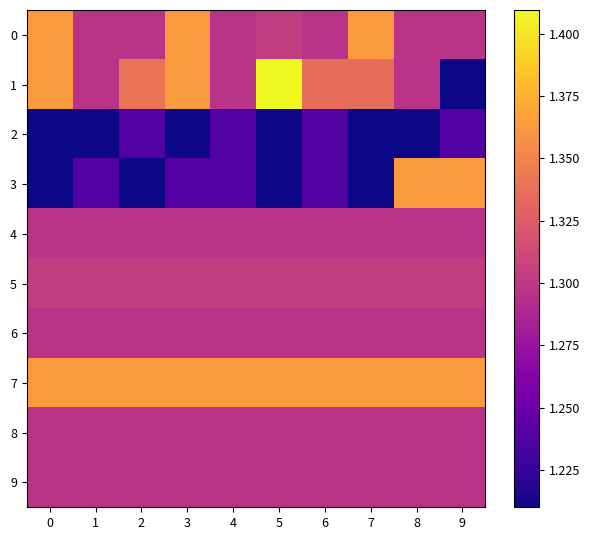

What is the minimum value shown in the chart?

1.2